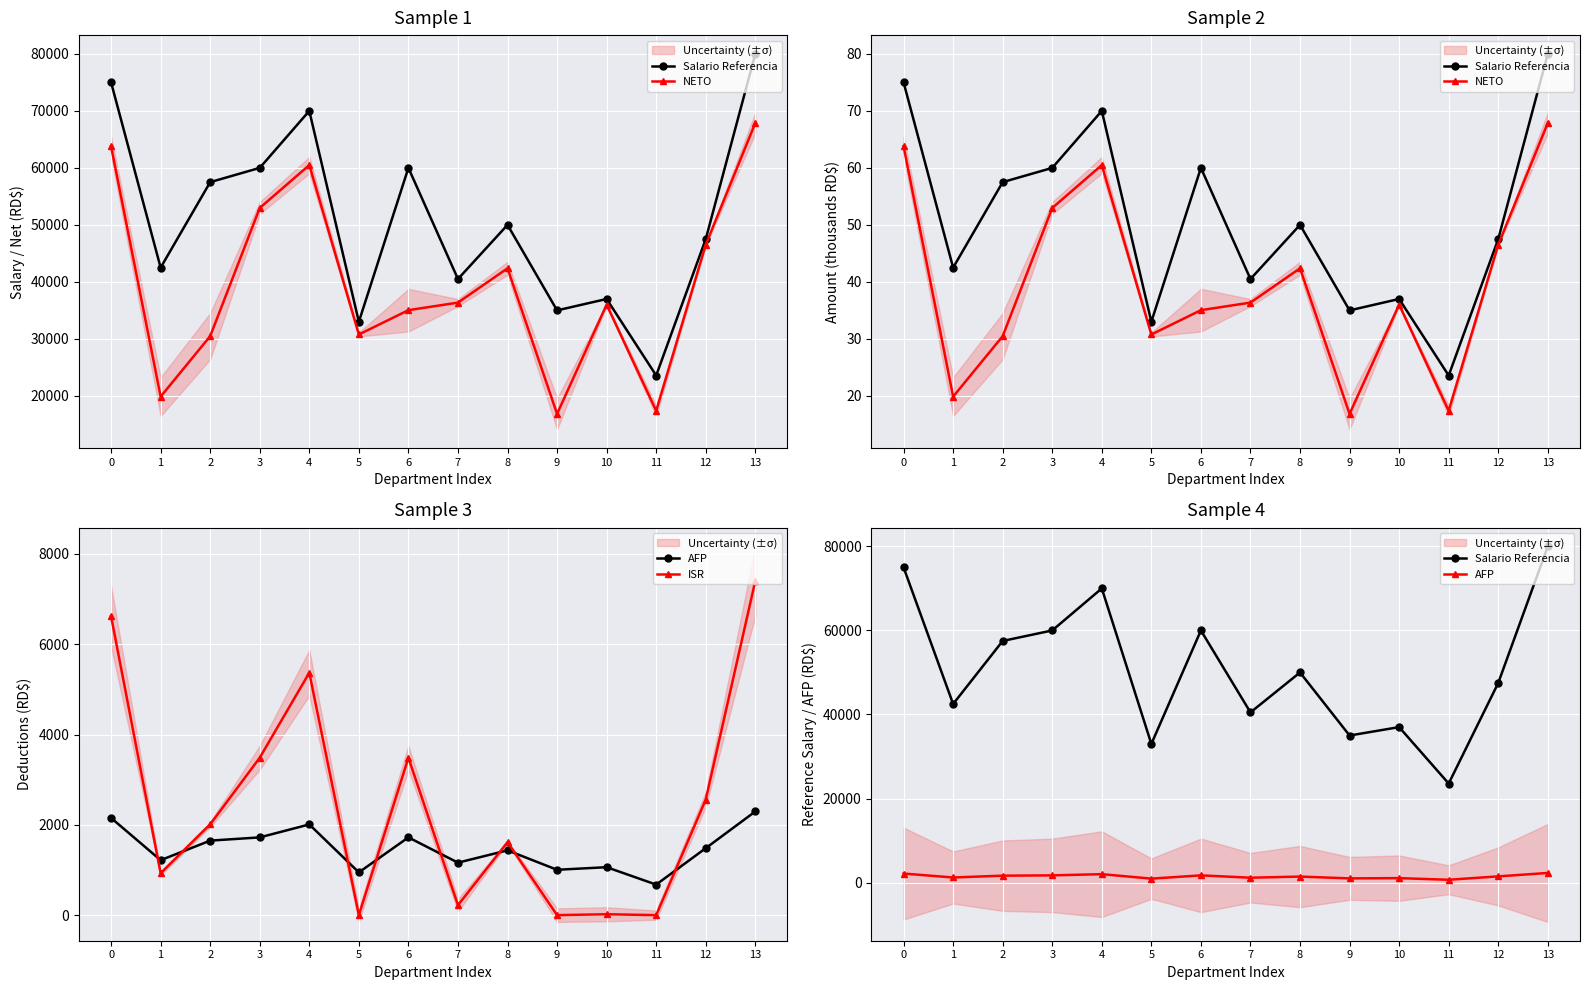

True or false: ISR has more than 0 points higher than both neighbors.

True